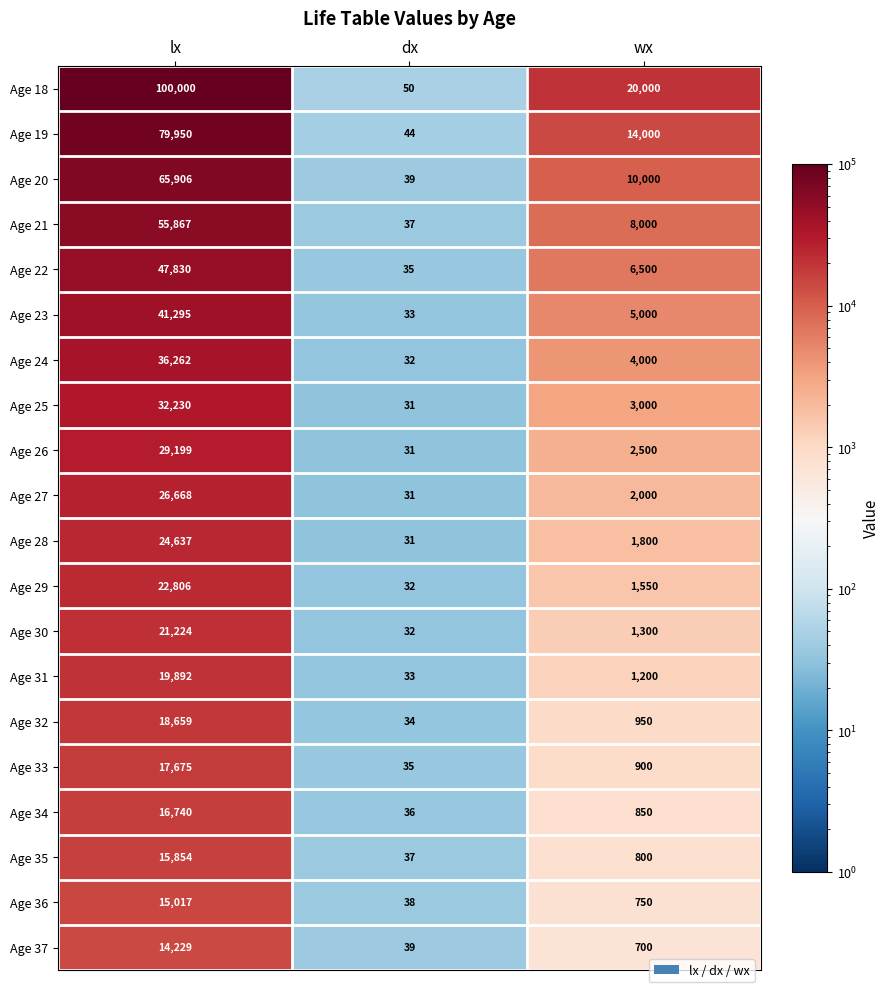

What is the minimum value shown in the chart?

31